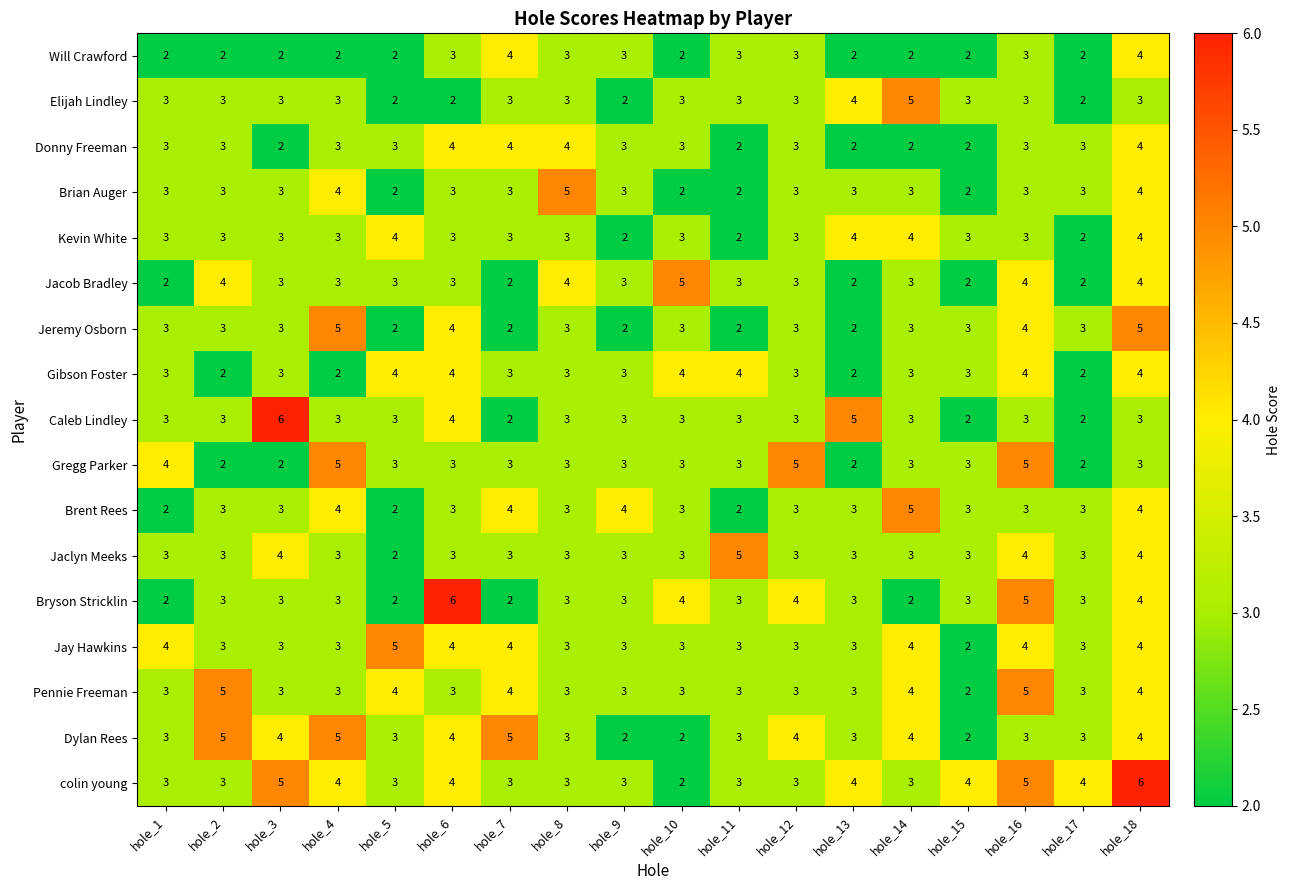

At which category is the sum across all series the highest?

hole_18